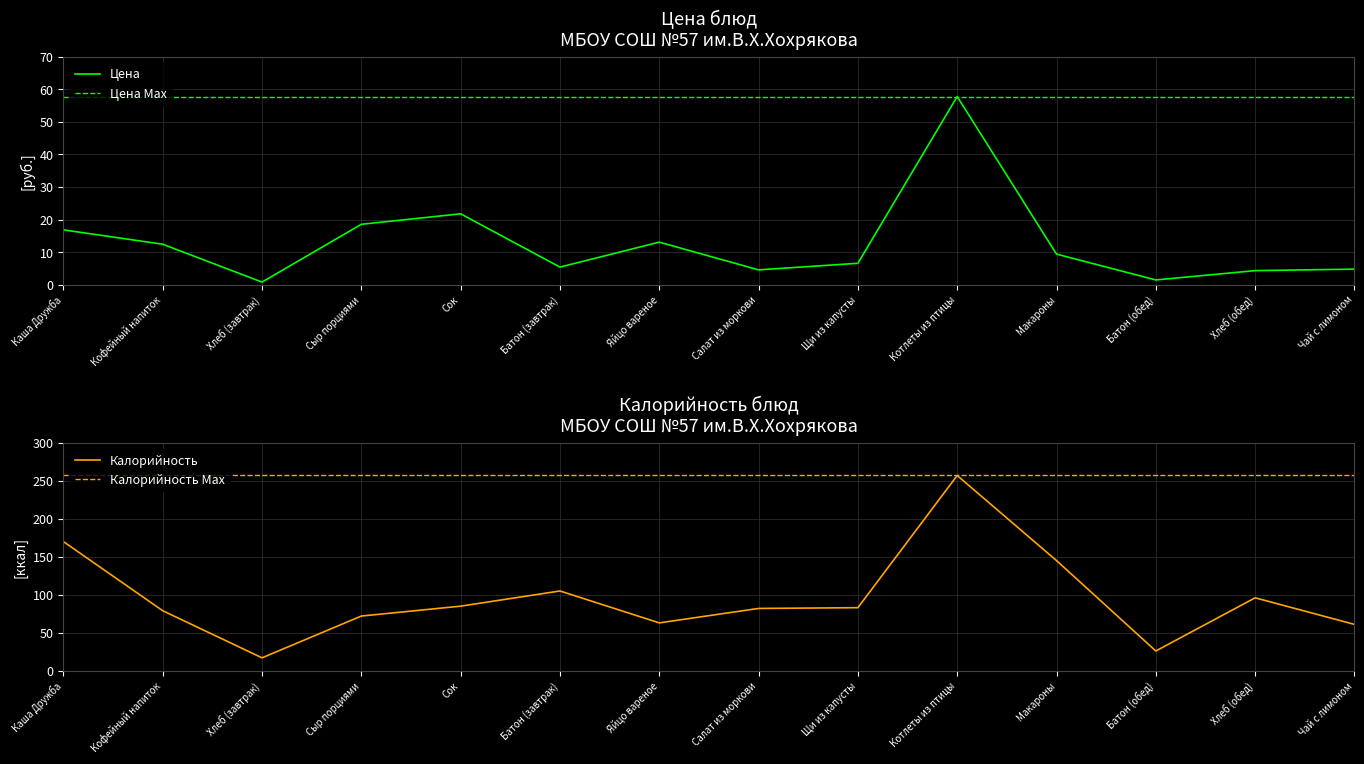

What is the average value of the Калорийность series?

96